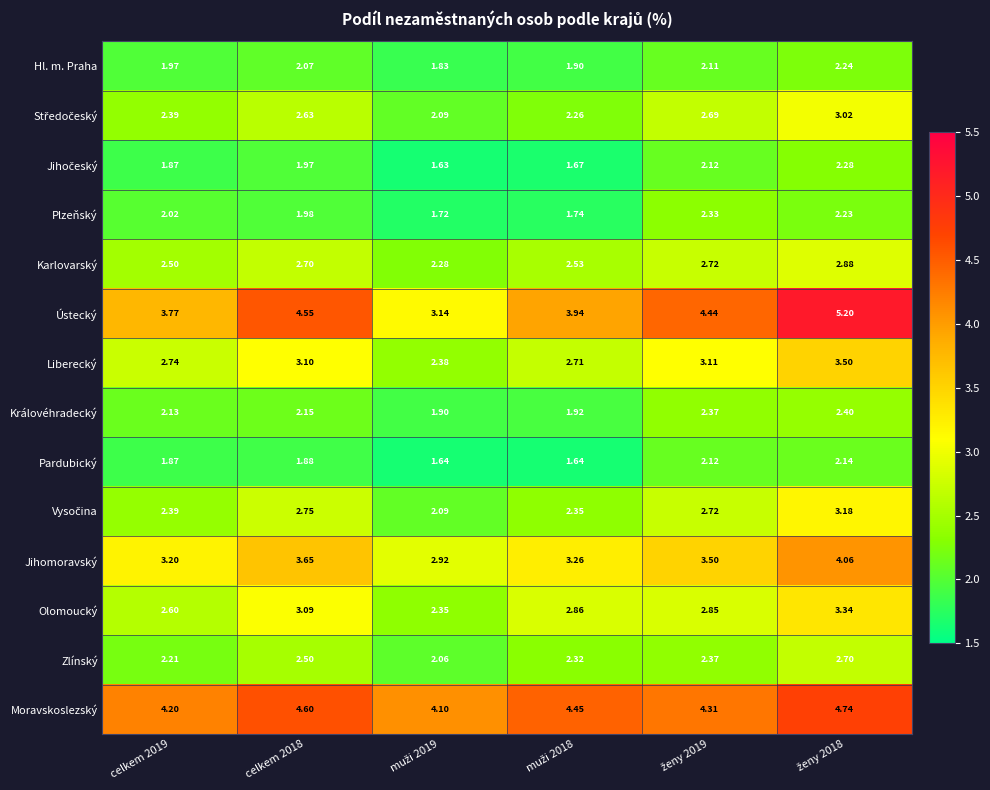

Which series has the largest range (max minus min)?

Ústecký